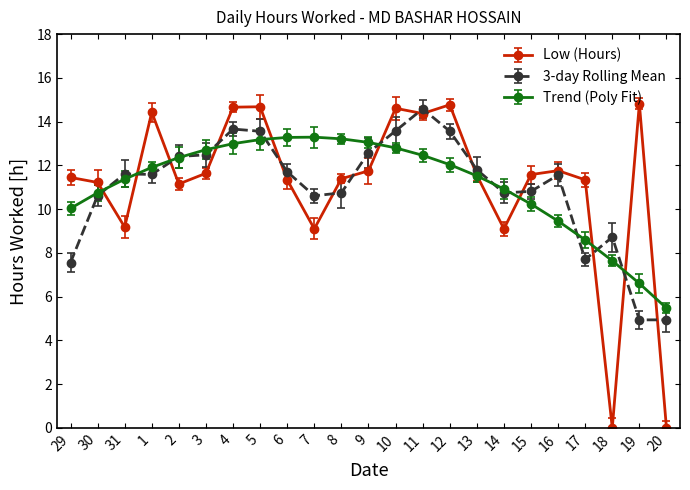

Which series has the largest range (max minus min)?

Low (Hours)